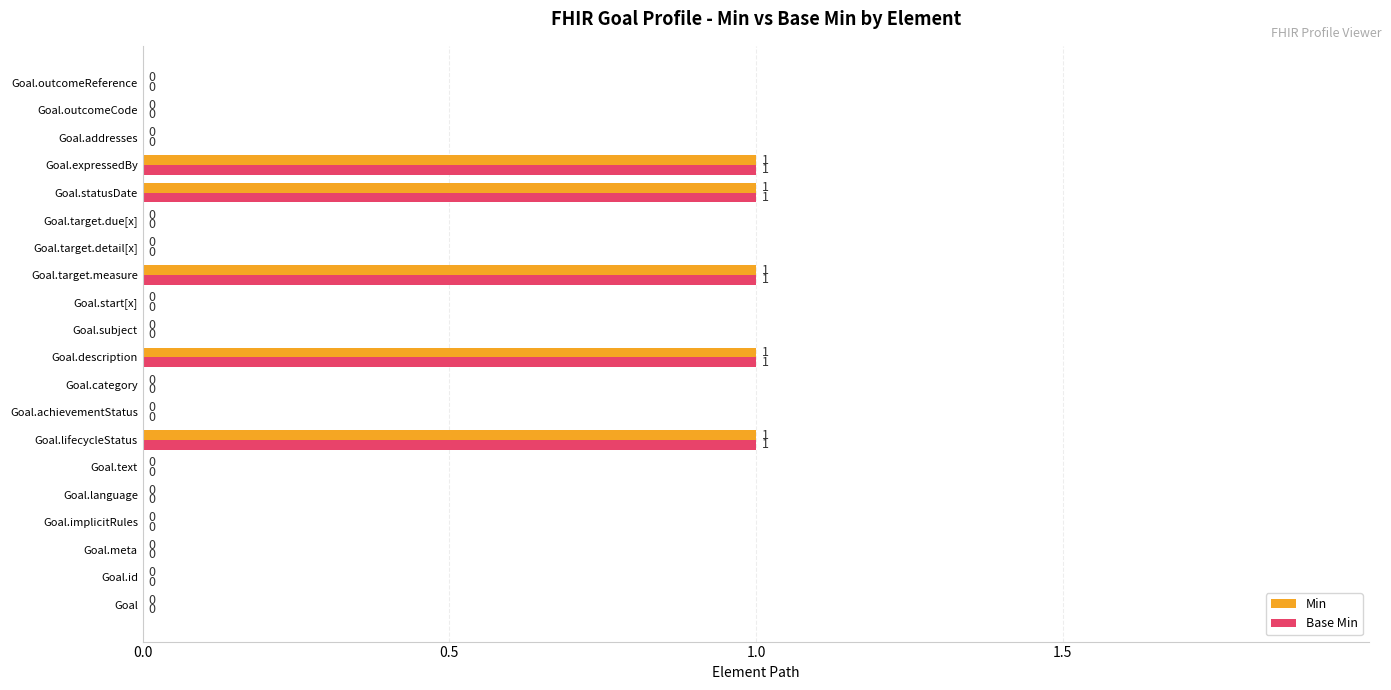

The Base Min series shows 0 at Goal.outcomeReference. True or false?

True